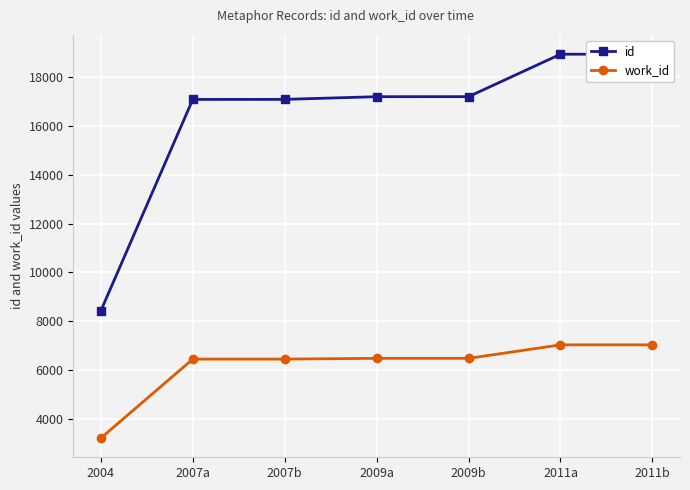

What is the highest value of the id series?

18955